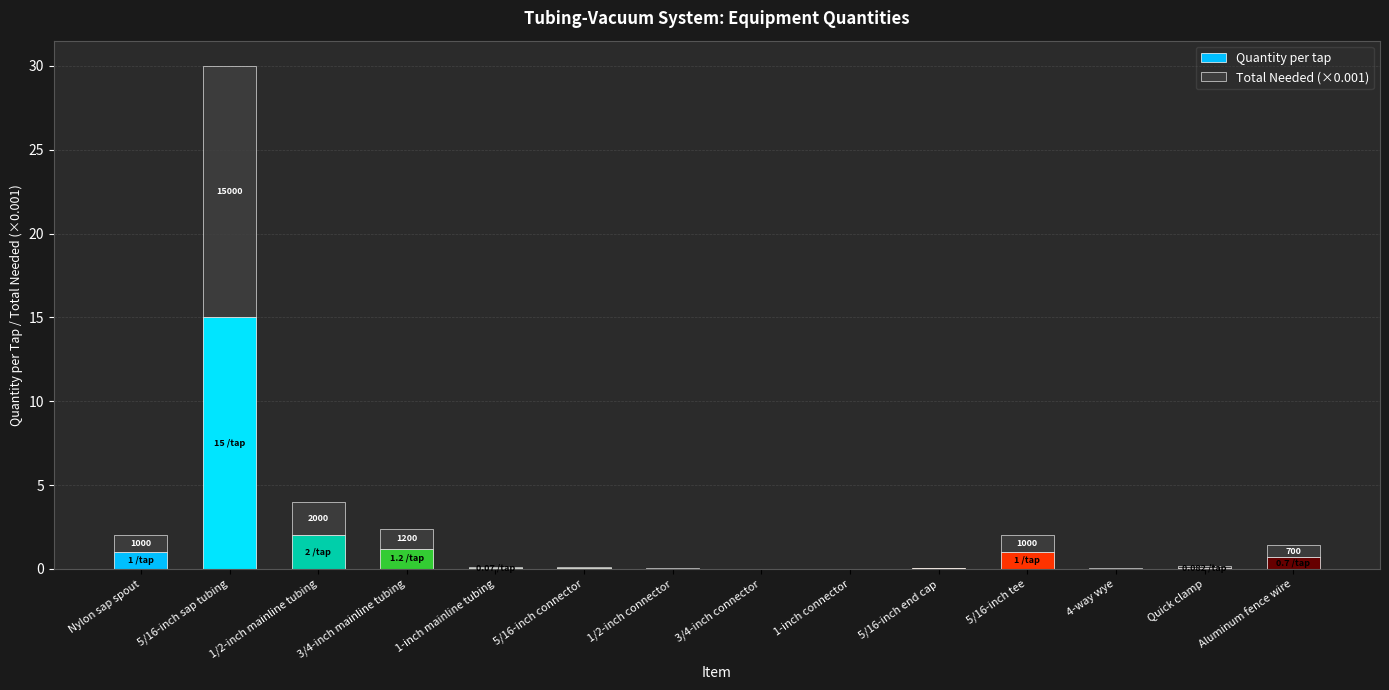

At which category is the sum across all series the highest?

5/16-inch sap tubing